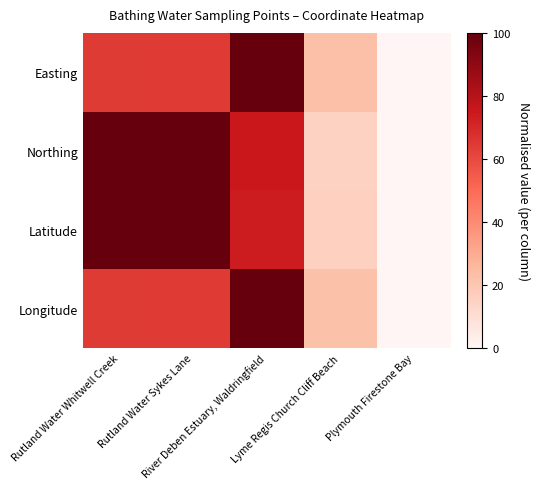

Between Rutland Water Sykes Lane and Plymouth Firestone Bay, which is larger?

Rutland Water Sykes Lane